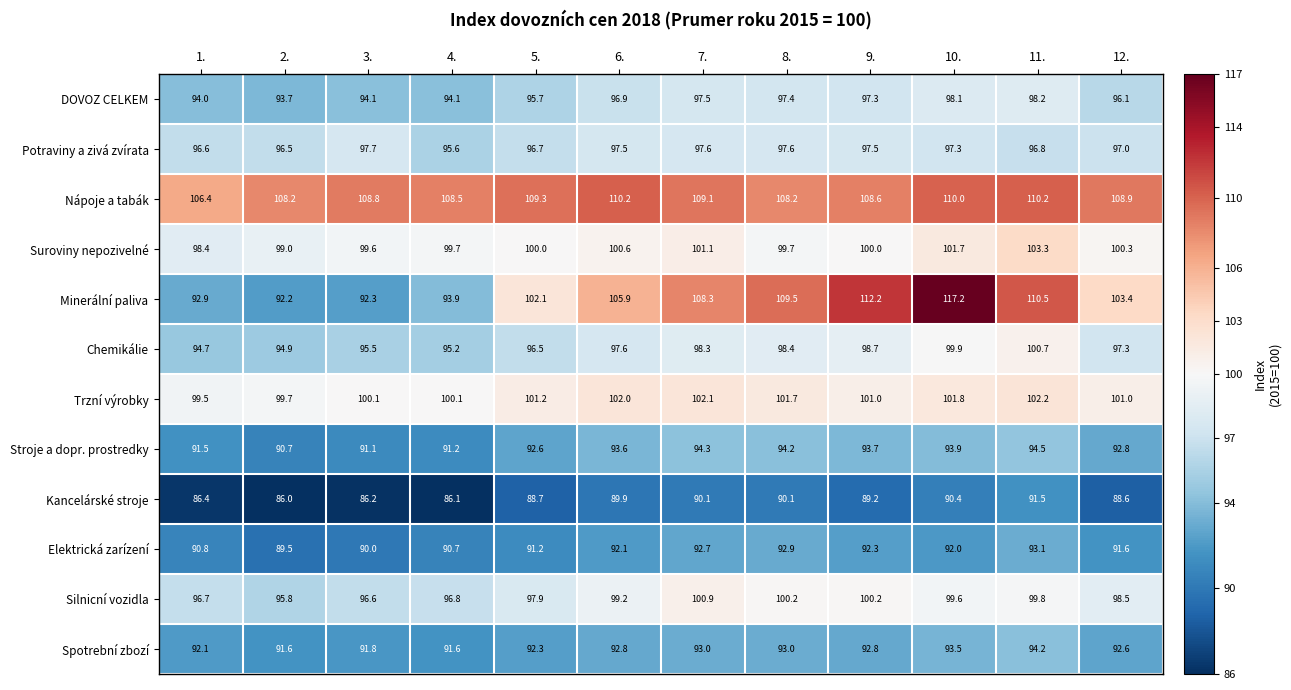

How many data points in Kancelárské stroje are less than 89?

6